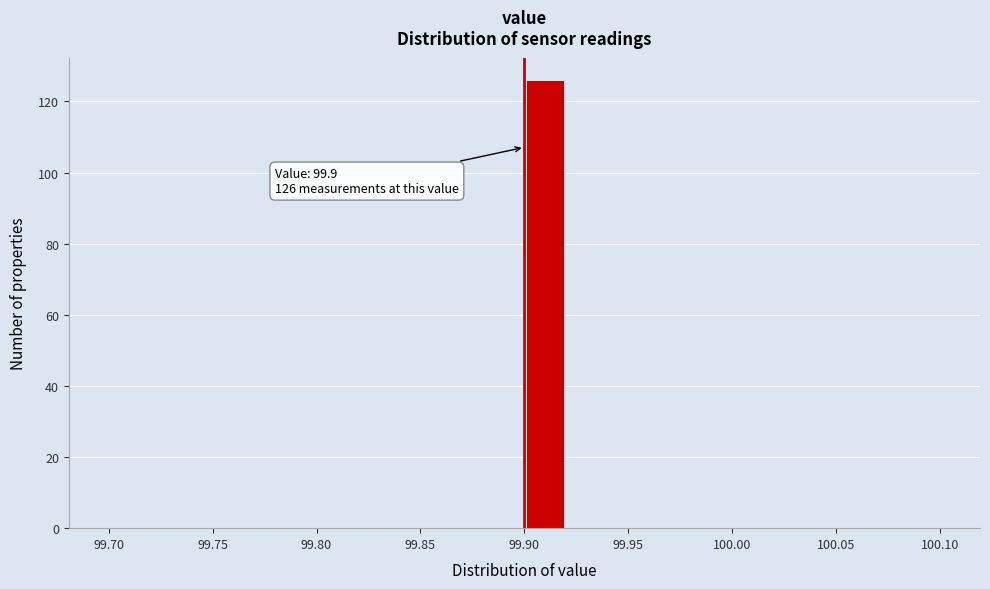

Over which range of the x-axis is the bar tallest?

99.90 to 99.92